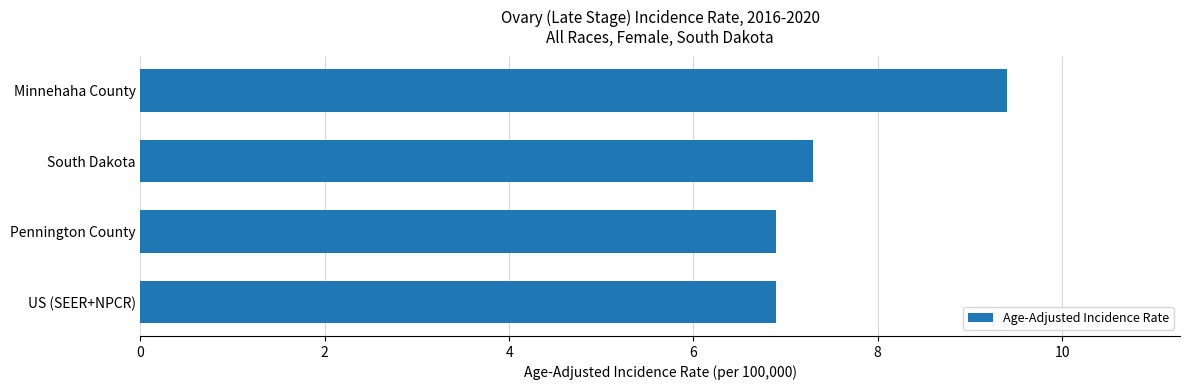

What is the difference between the maximum and minimum values?

2.5